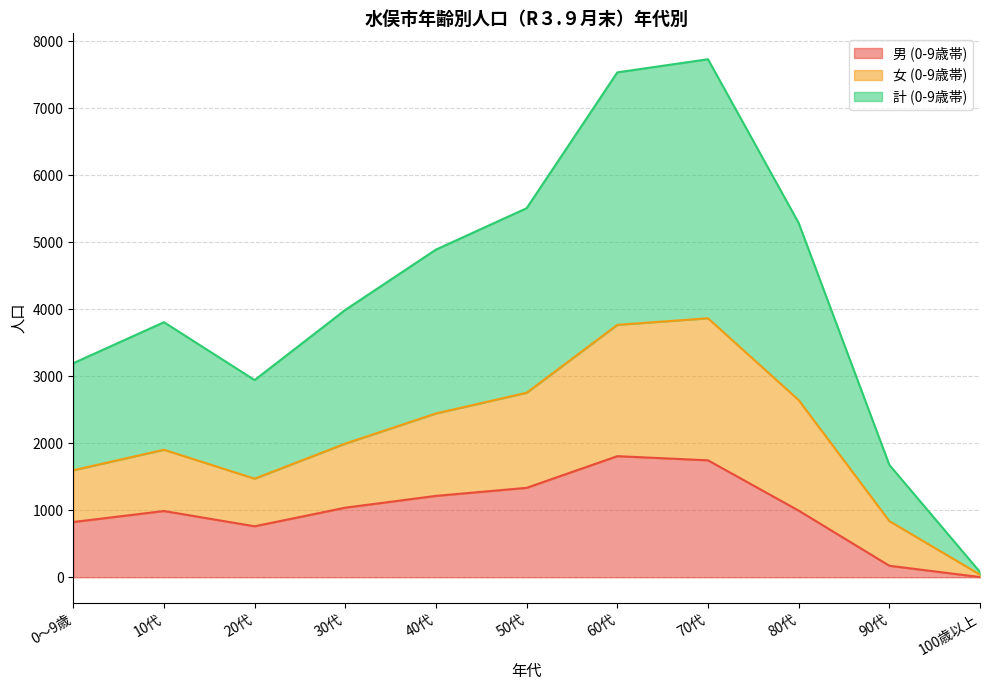

Which category has the highest value in the 計 (0-9歳帯) series?

70代